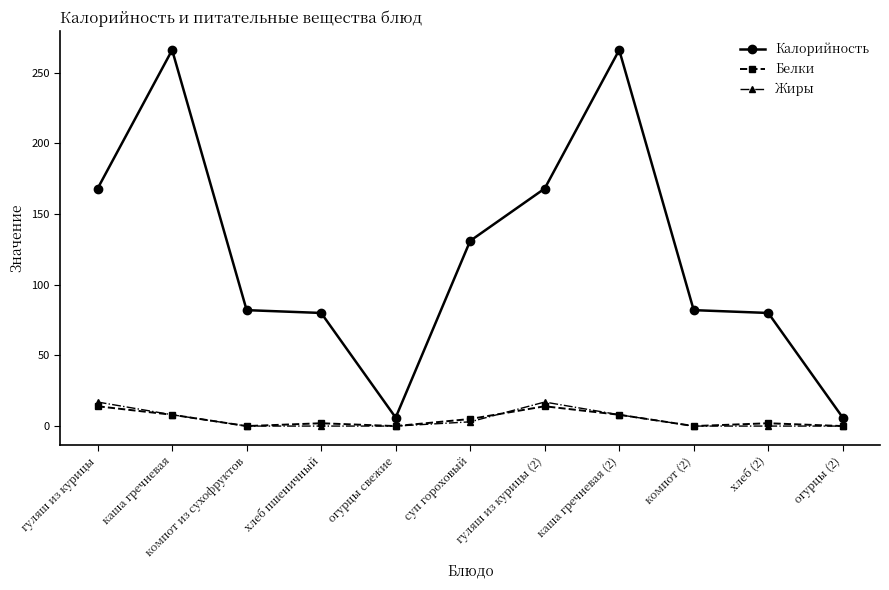

How many Белки values are between 0 and 8?

9